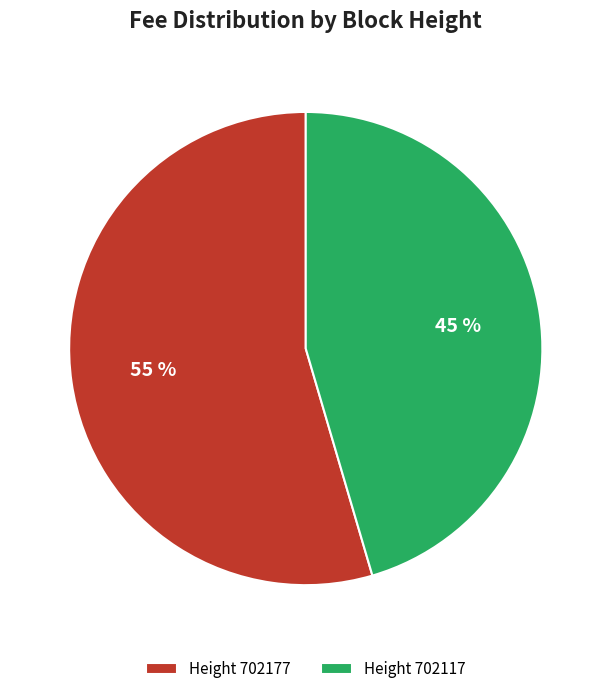

What percentage is the Height 702177 slice, to the nearest percent?

55%